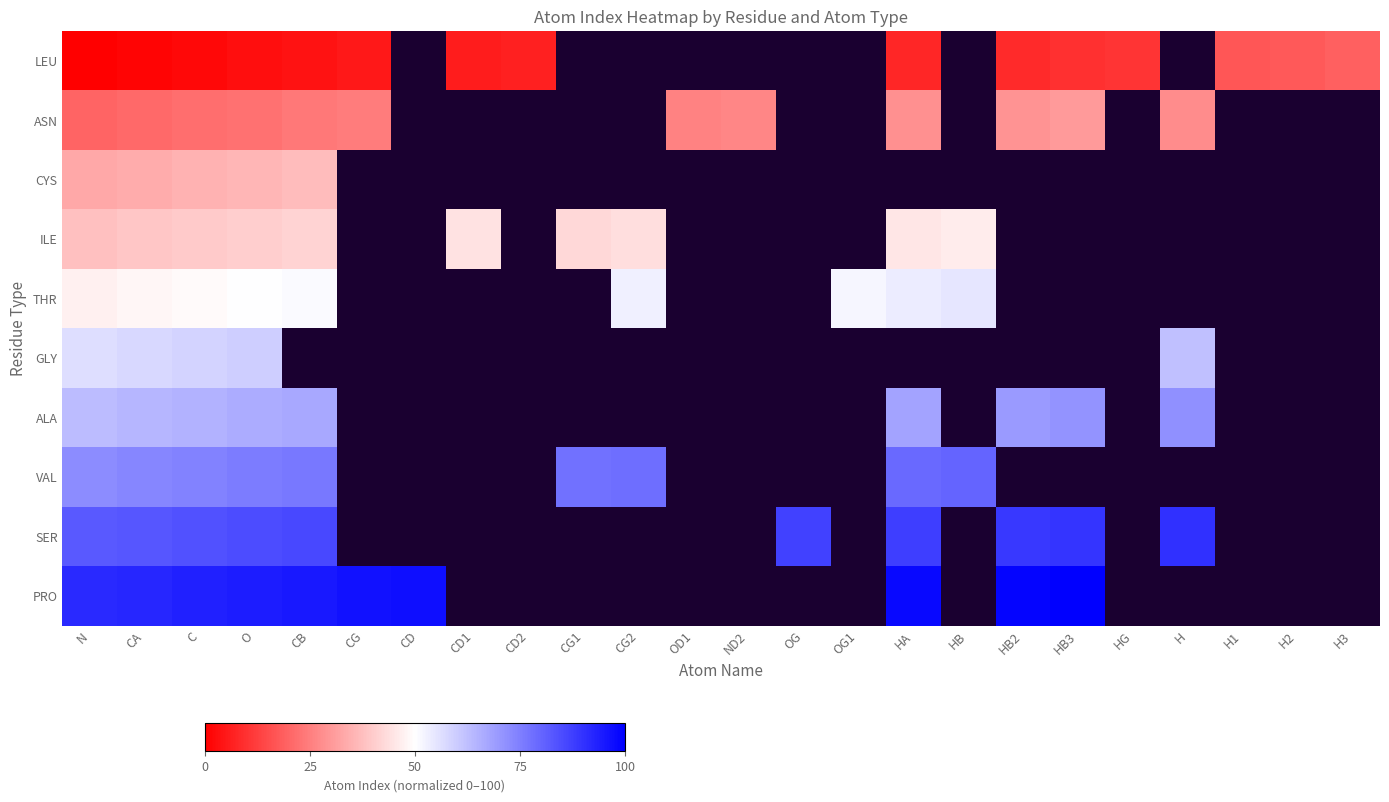

What is the greatest value displayed?

100.0